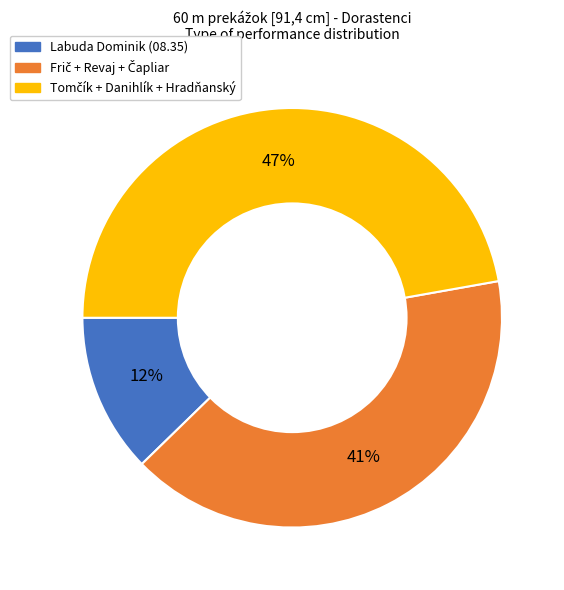

Is there any slice that represents more than half of the pie?

No